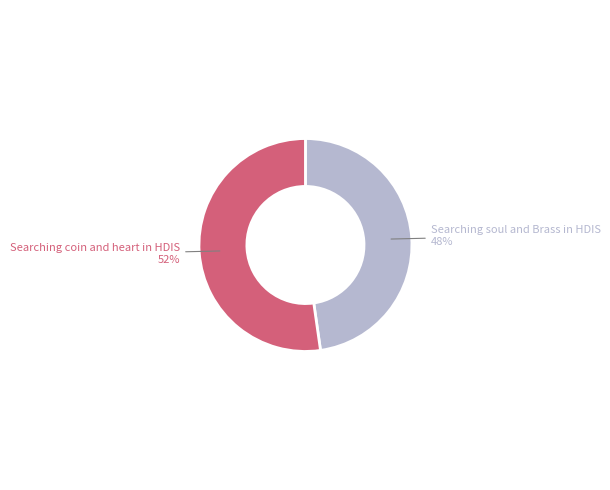

Is there any slice that represents more than half of the pie?

Yes